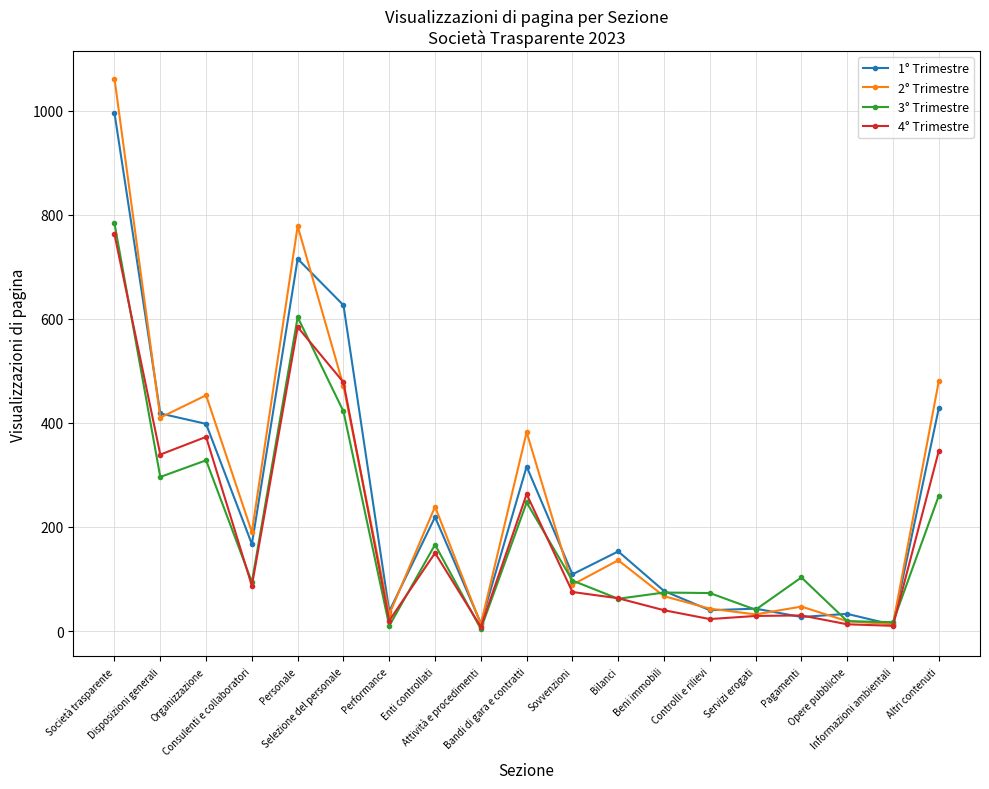

At which category is the sum across all series the highest?

Società trasparente